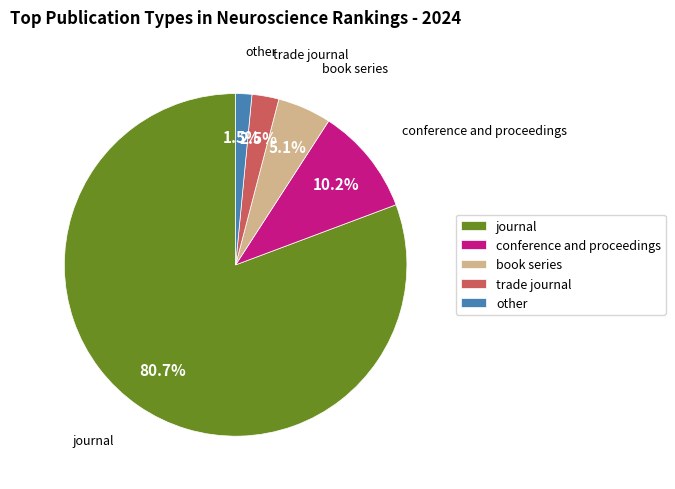

What percentage is the journal slice, to the nearest percent?

81%